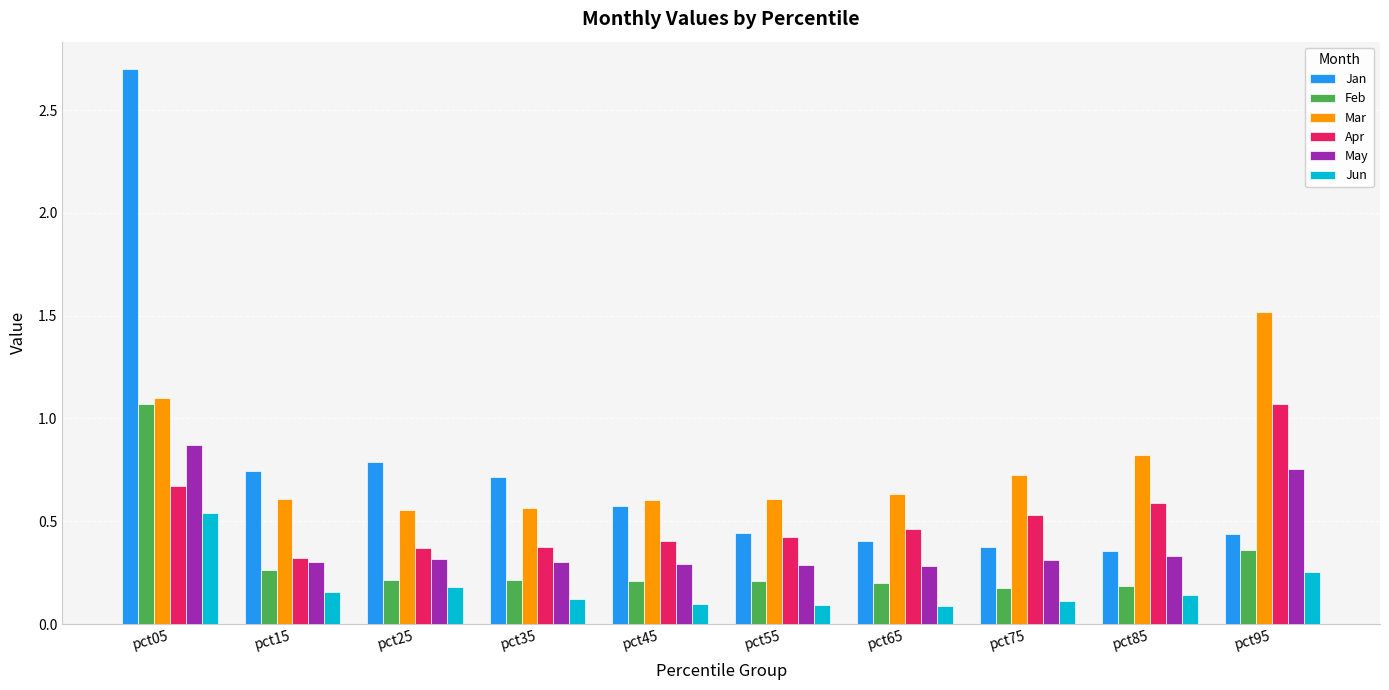

What is the sum of the Mar values at pct55 and pct65?

1.2